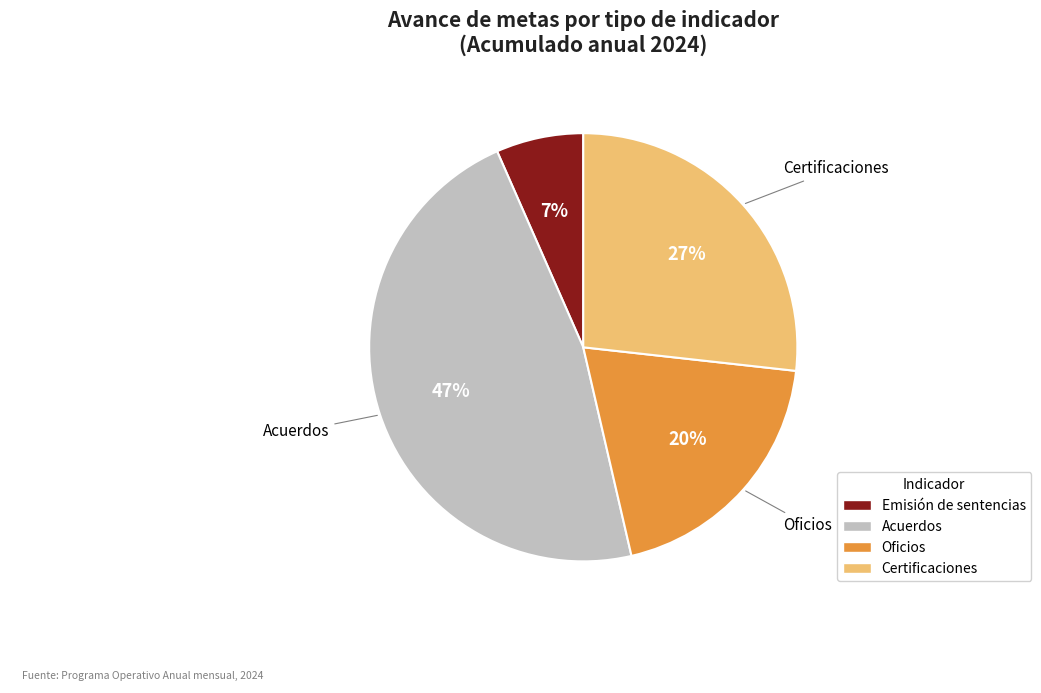

Is there any slice that represents more than half of the pie?

No